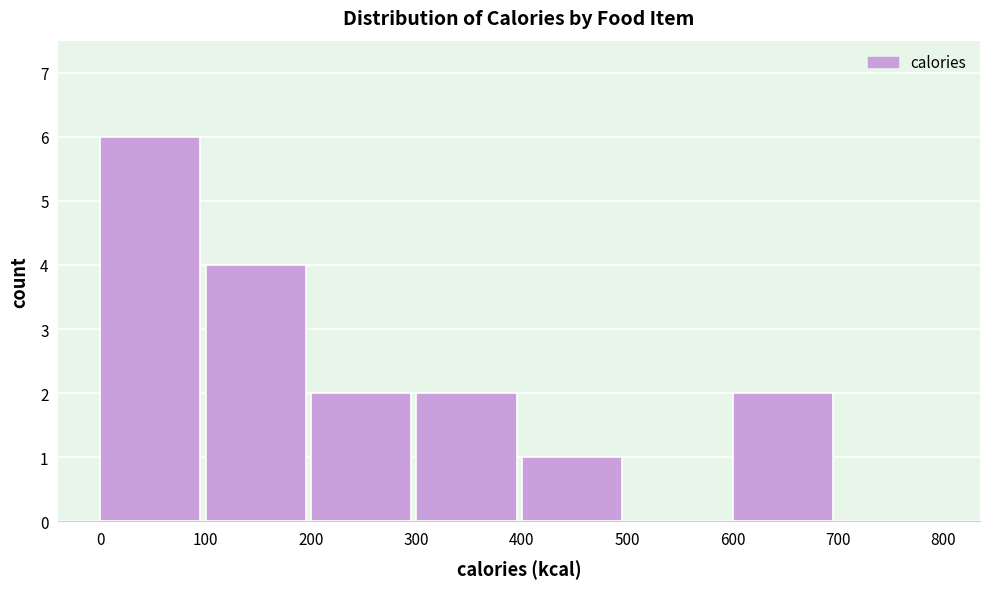

Over which range of the x-axis is the bar tallest?

0 to 100